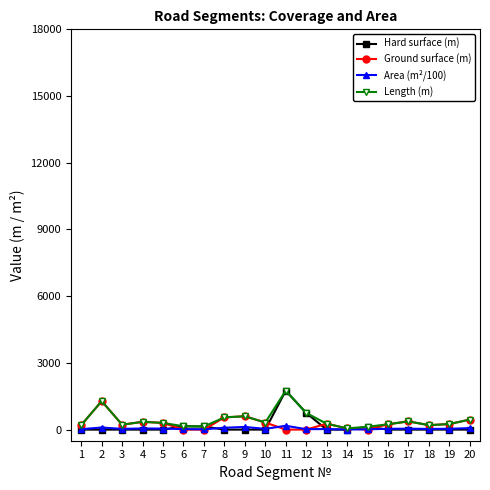

What is the highest value of the Hard surface (m) series?

1750.0